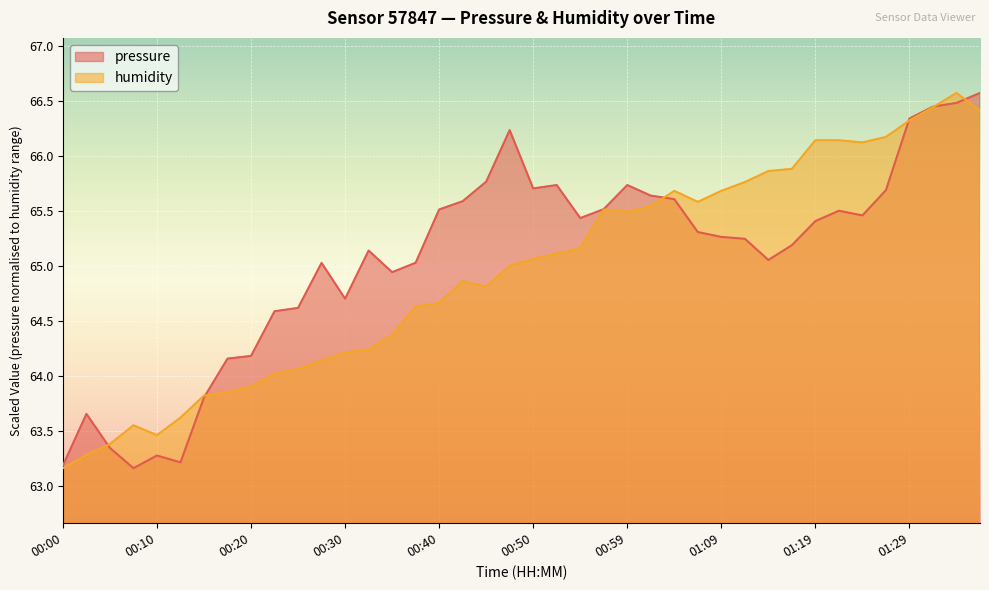

Does the chart display data point markers on the line(s)?

No